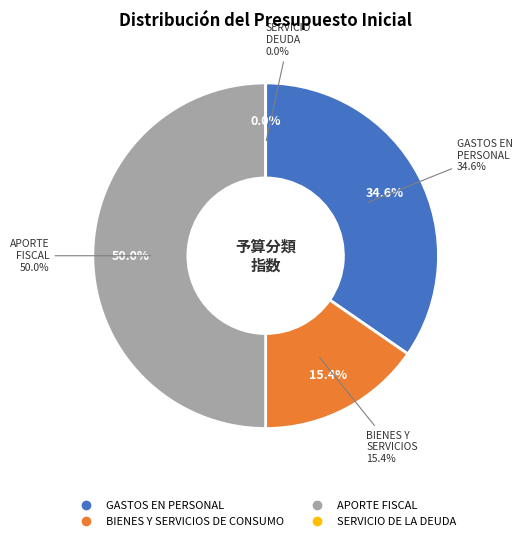

The GASTOS EN PERSONAL slice represents 25% of the pie. True or false?

False